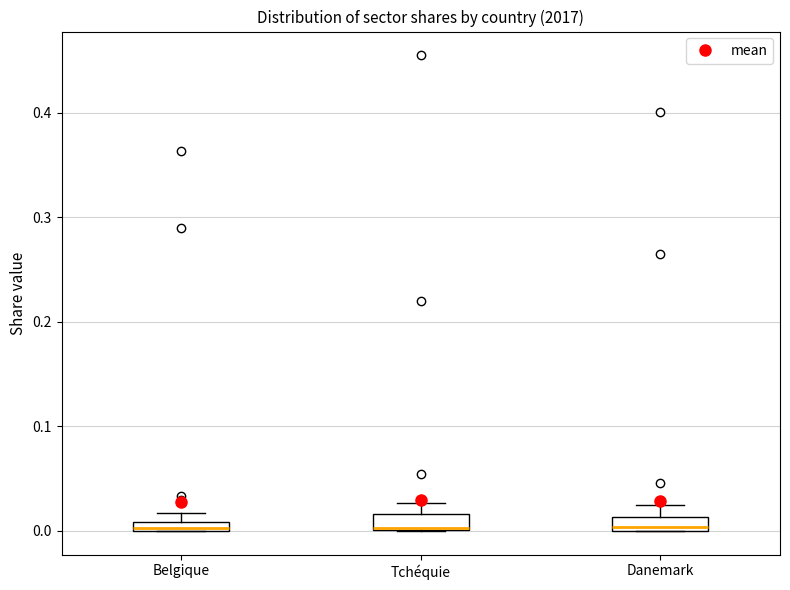

Where is the lower edge of the box for Belgique on the y-axis? The values are not printed on the chart, so give them approximately, as read against the axis.

0.00